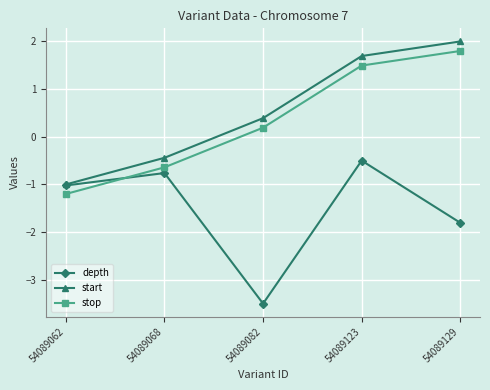

Which series has the largest total across all categories?

start